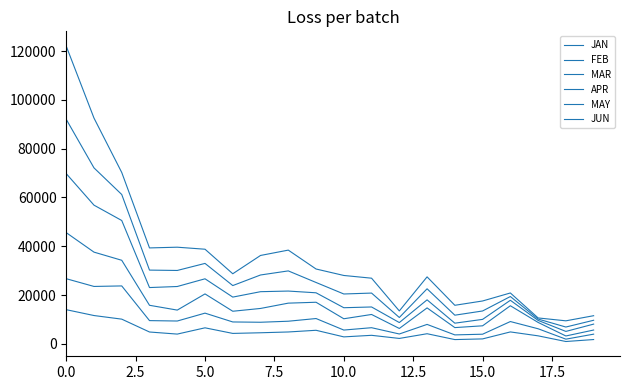

What is the average value of the MAR series?

16009.8